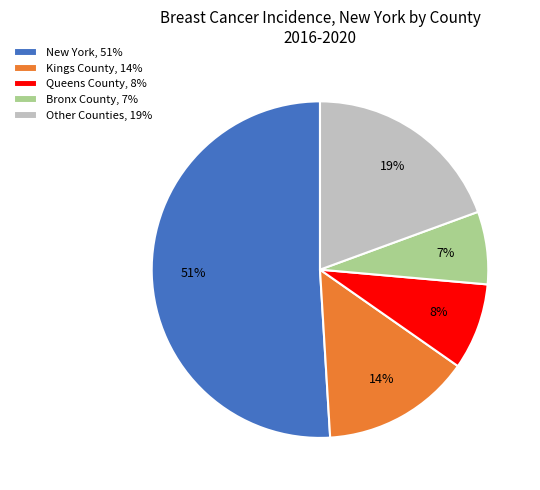

Is it true that Bronx County, 7% is 1% of the pie?

False